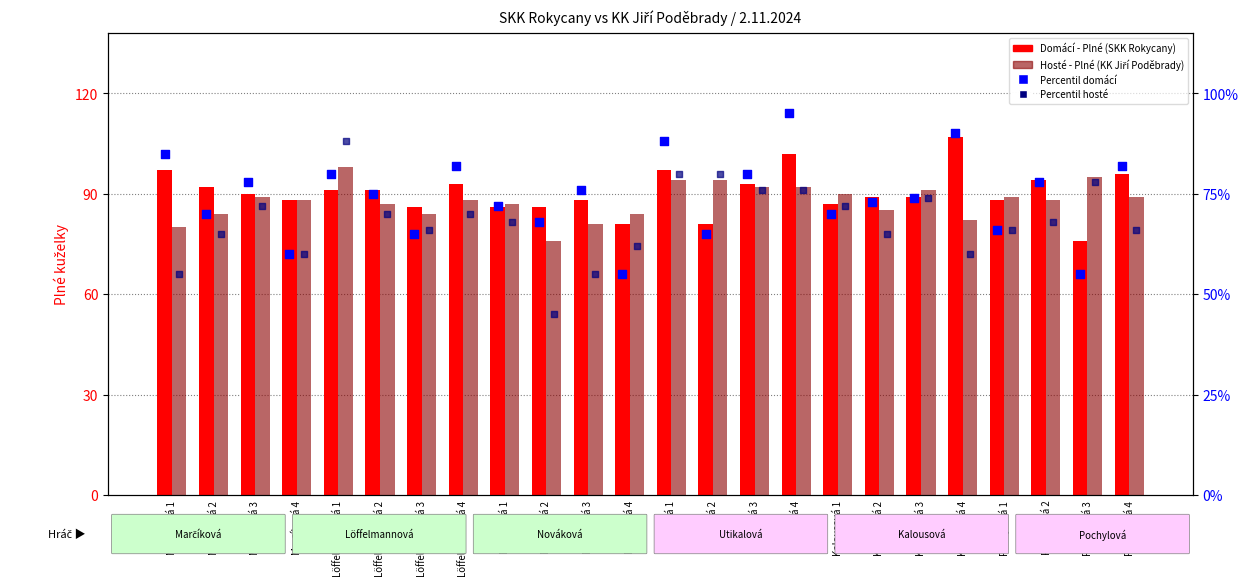

Is the value of KK Jiří Poděbrady (Plné) at Kalousová 2 greater than the value of Percentil Poděbrady at Löffelmannová 2?

Yes